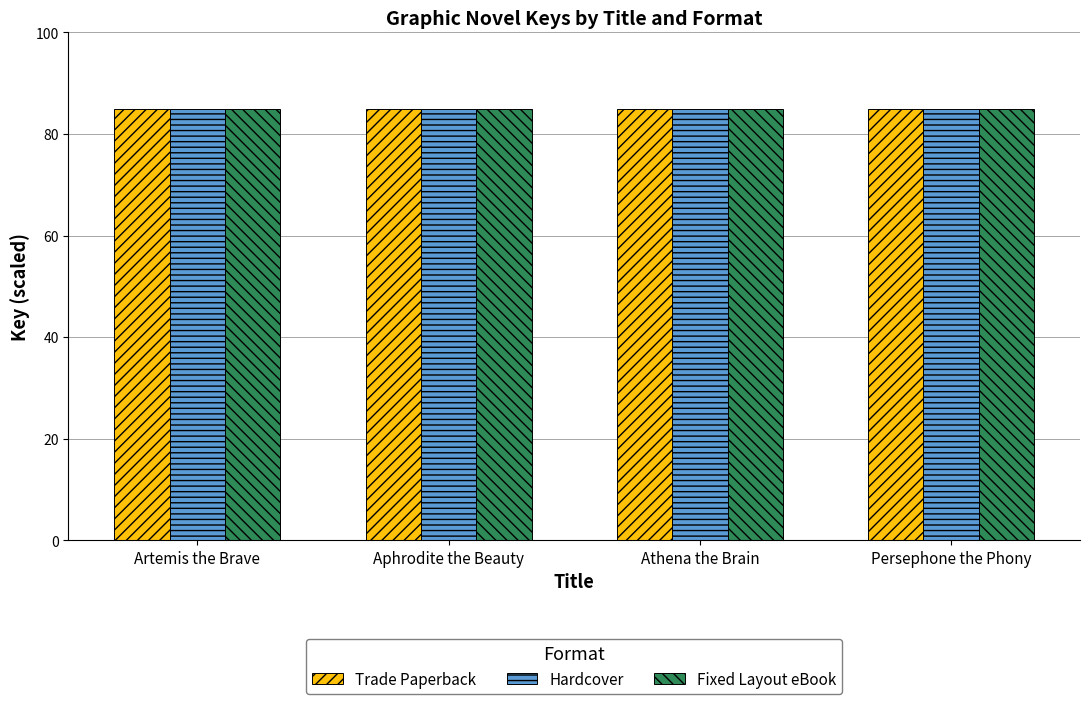

What is the total value across all series at Aphrodite the Beauty?

255.0